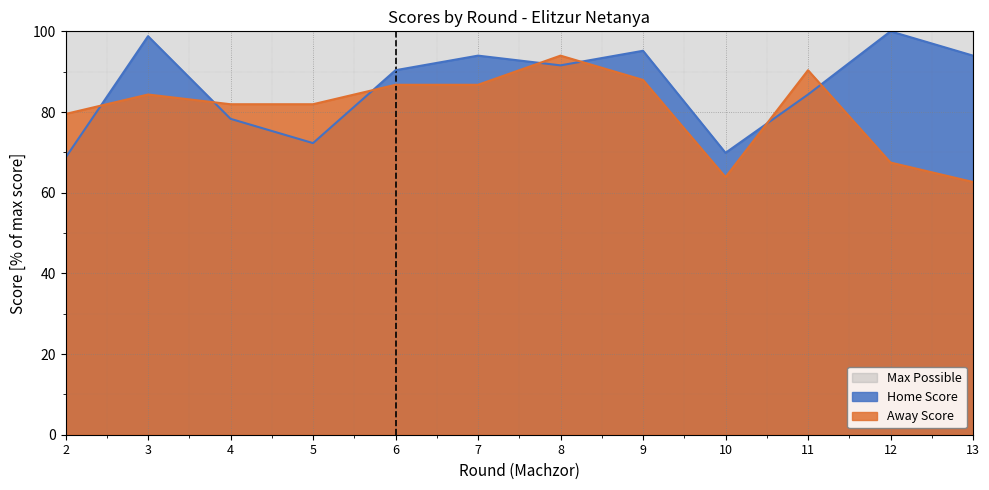

Where is the first local maximum for Away Score?

3